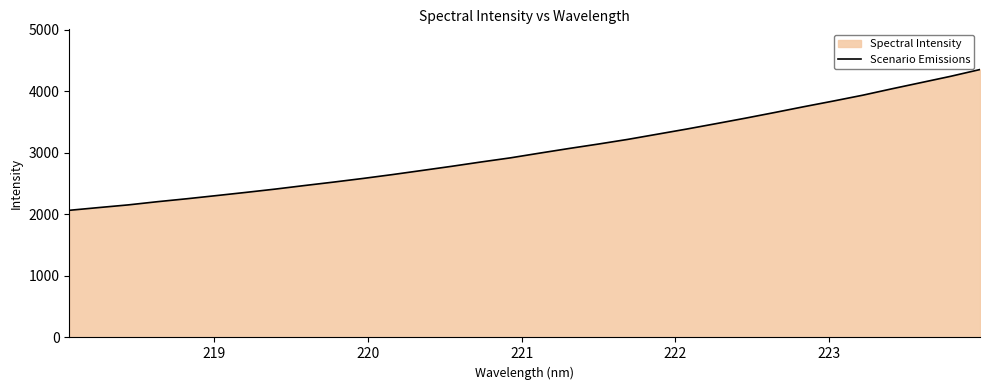

What is the difference between the maximum and minimum values?

2286.2